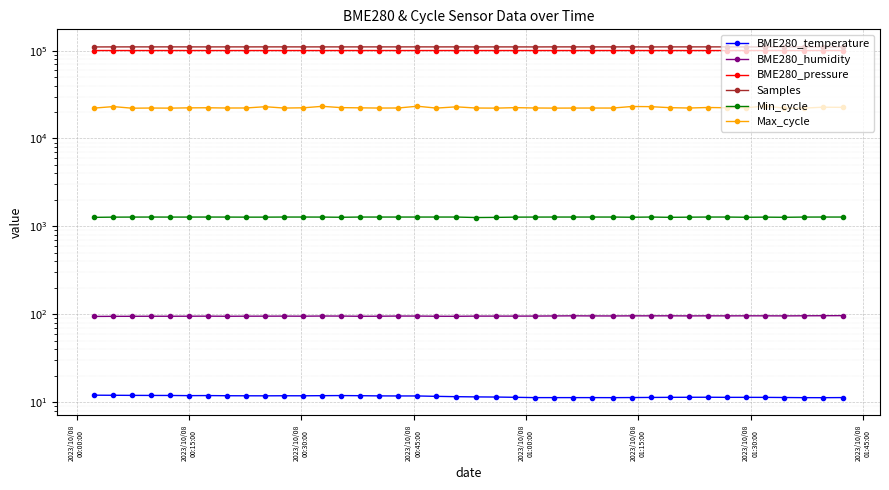

How many lines are shown in the chart?

6